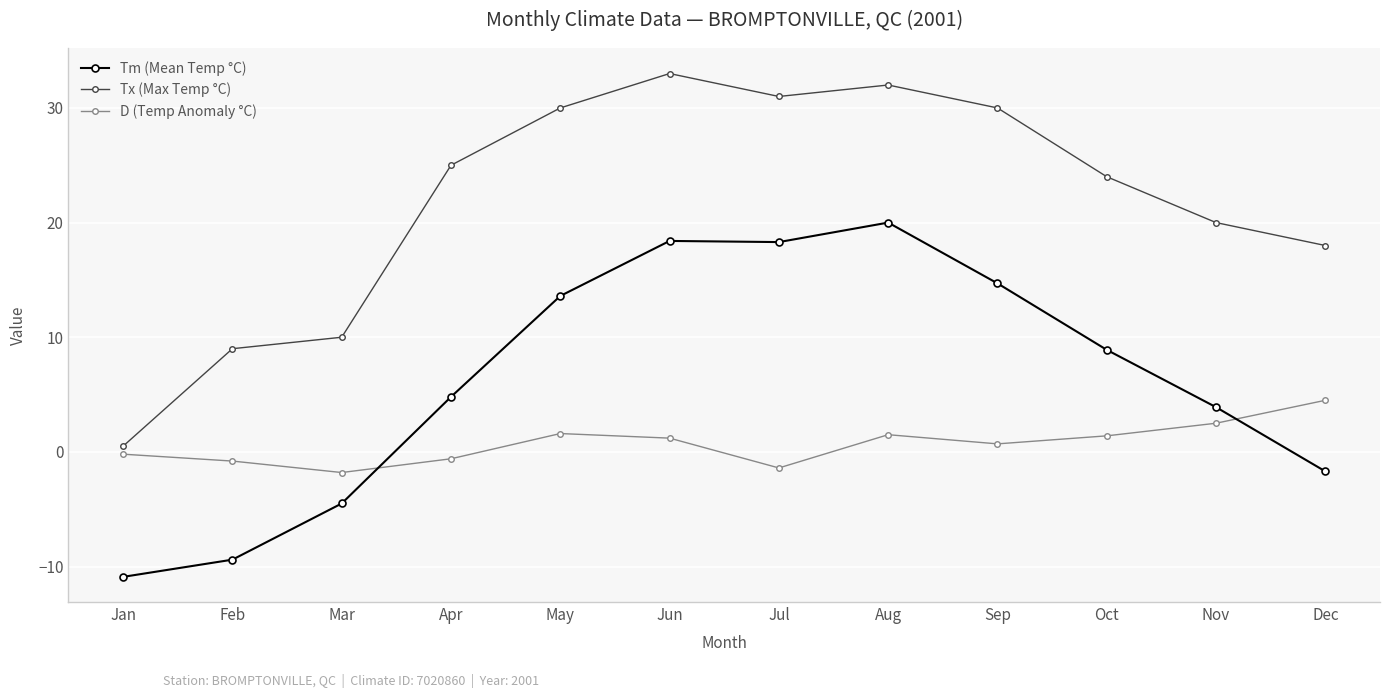

How many data points does each series have?

12